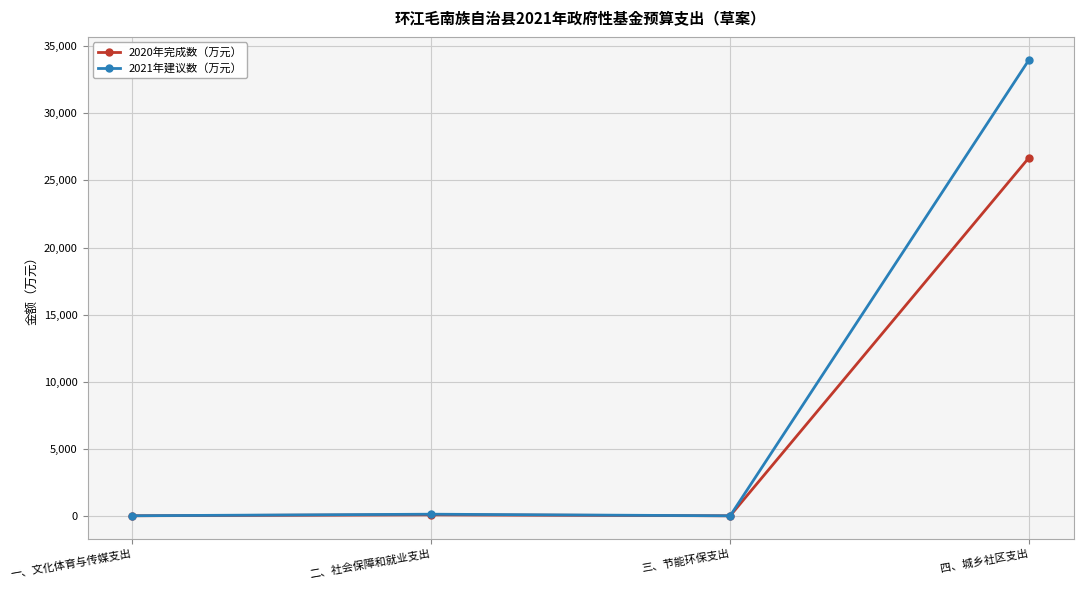

Which series has the widest spread of values?

2021年建议数（万元）